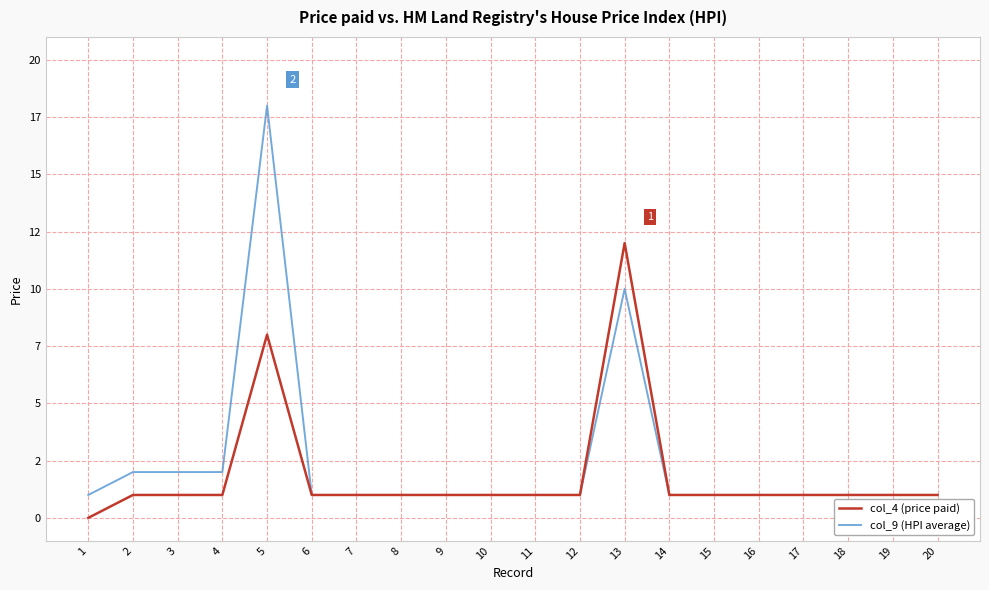

What is the value of the col_4 (price paid) point at the 17th from the left?

1